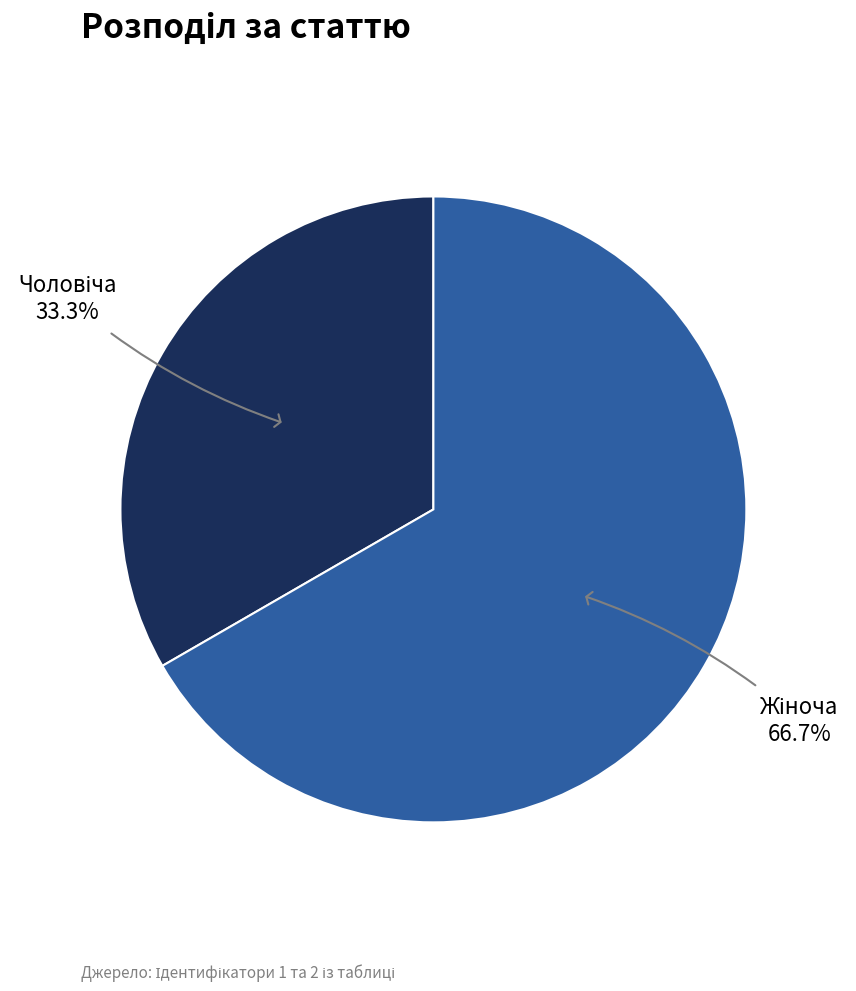

Is there a majority slice in this chart?

Yes